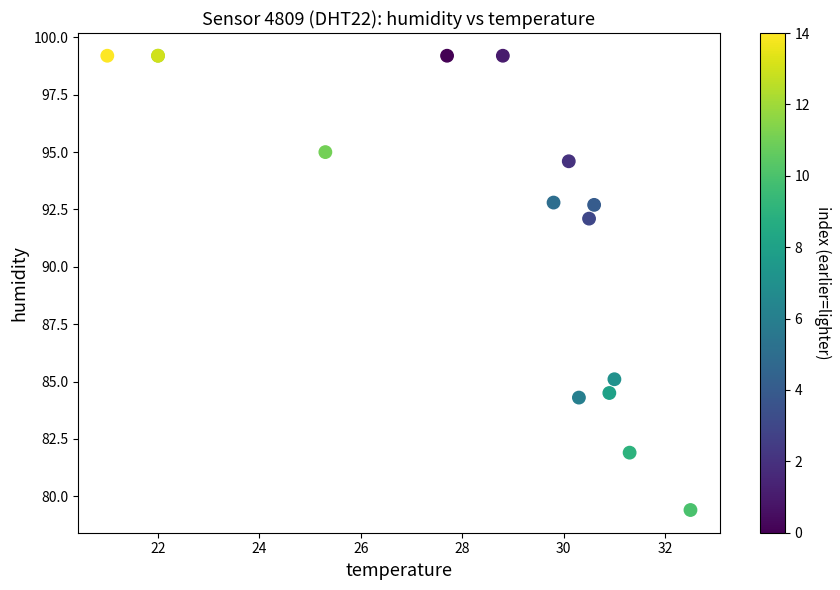

What Y value in the scatter plot is closest to 89?

92.1